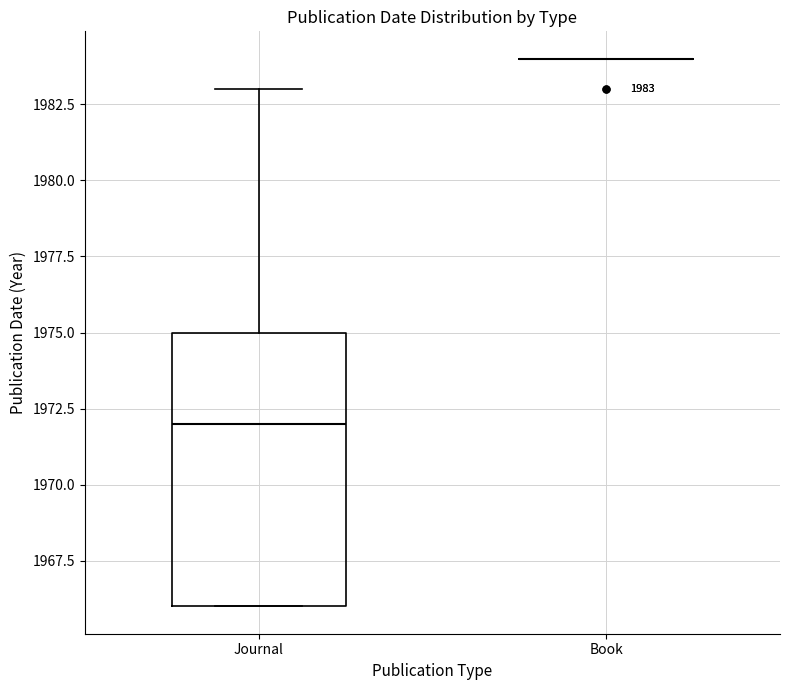

Which box is the tallest, from its lower edge to its upper edge?

Journal